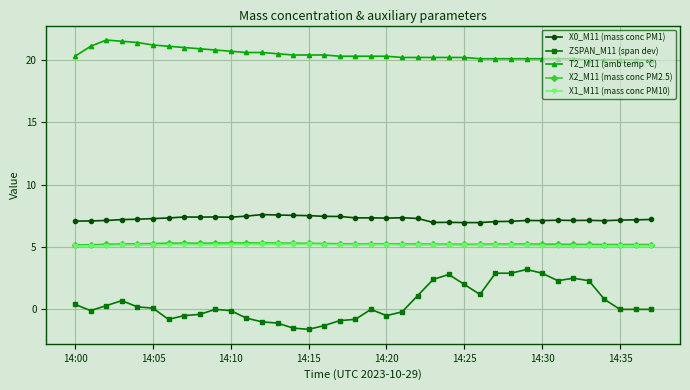

True or false: ZSPAN_M11 (span dev) has more than 0 interior local peaks.

True